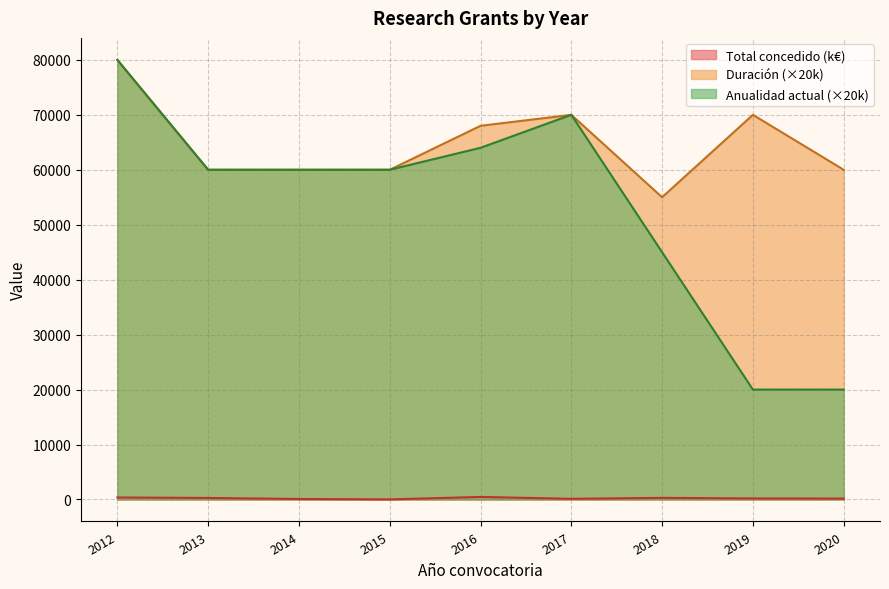

Which series has the largest range (max minus min)?

Anualidad actual (×20k)